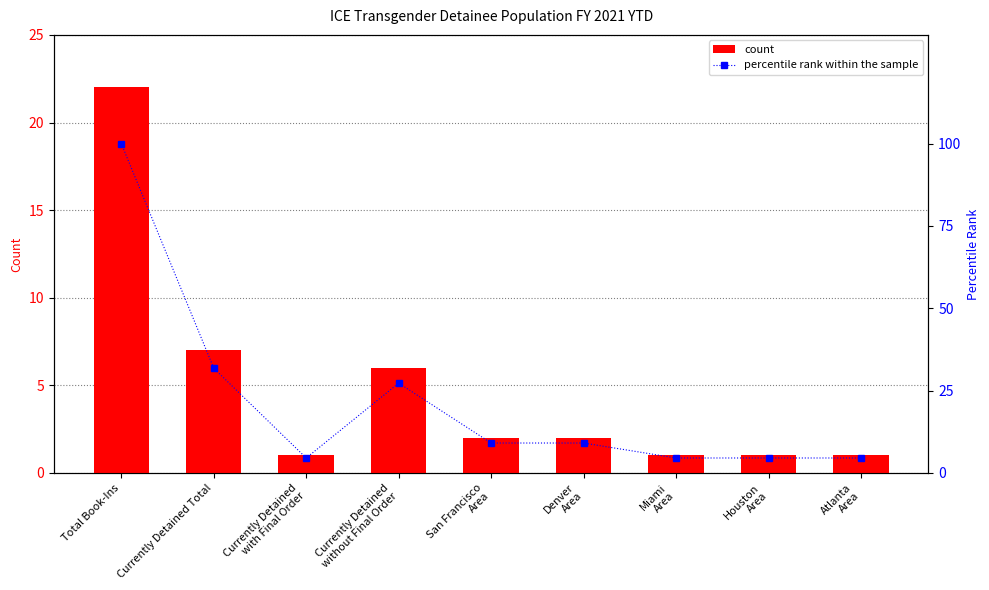

Reading left to right, what are all the values shown in this chart?

count: 22.0	7.0	1.0	6.0	2.0	2.0	1.0	1.0	1.0
percentile rank within the sample: 100.0	31.8	4.5	27.3	9.1	9.1	4.5	4.5	4.5